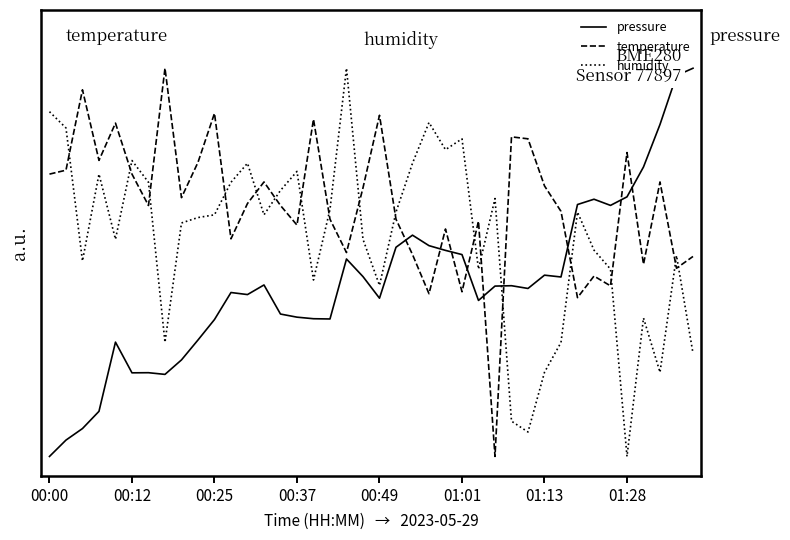

Where is humidity nearest to the value 0?

01:28